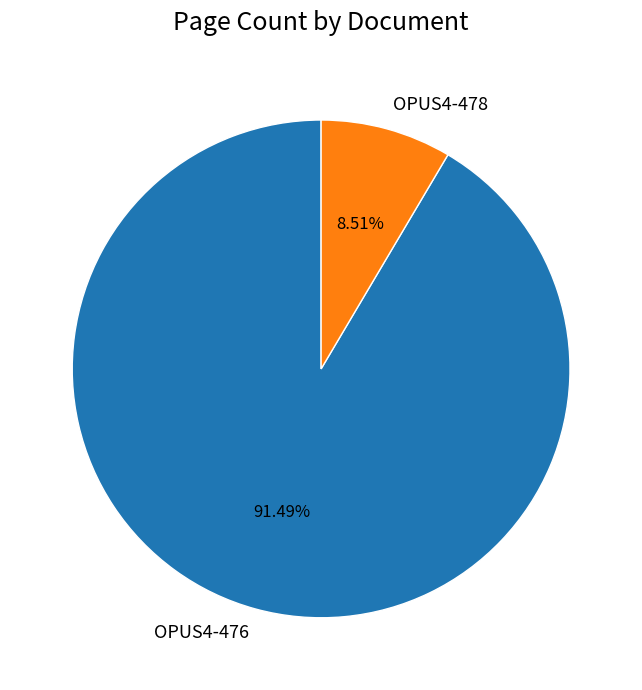

Is there a majority slice in this chart?

Yes